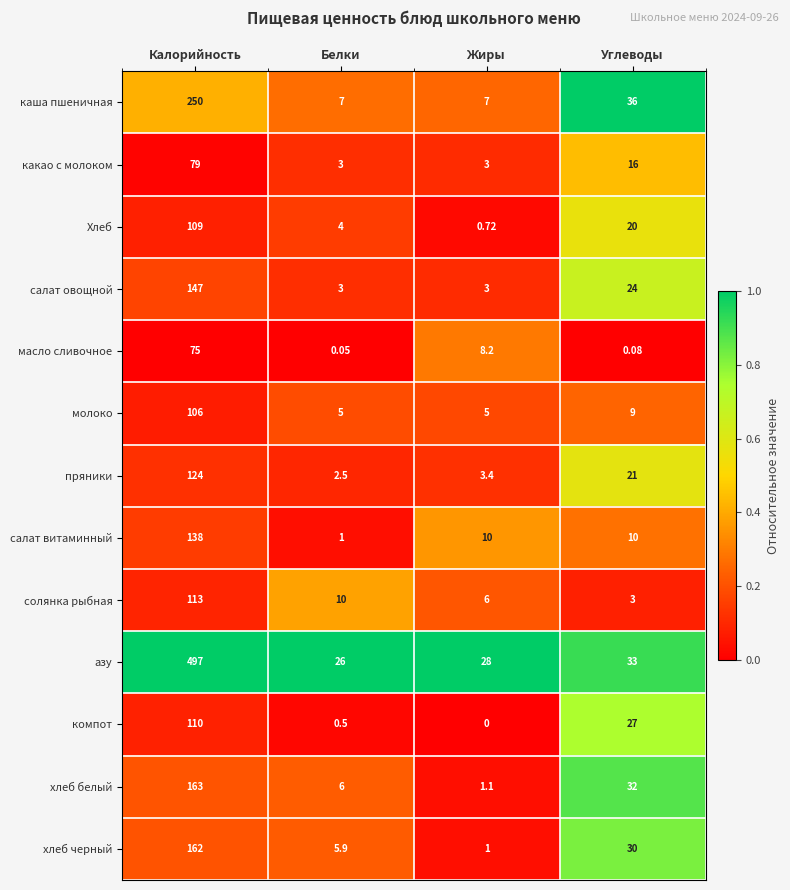

Between Жиры and Углеводы, which series saw the biggest shift?

хлеб белый